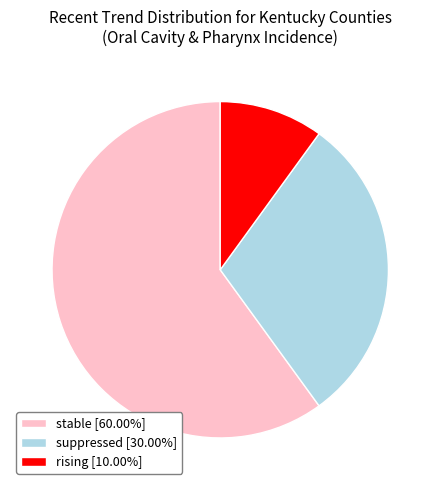

Is the sum of suppressed [30.00%] and rising [10.00%] greater than half?

No